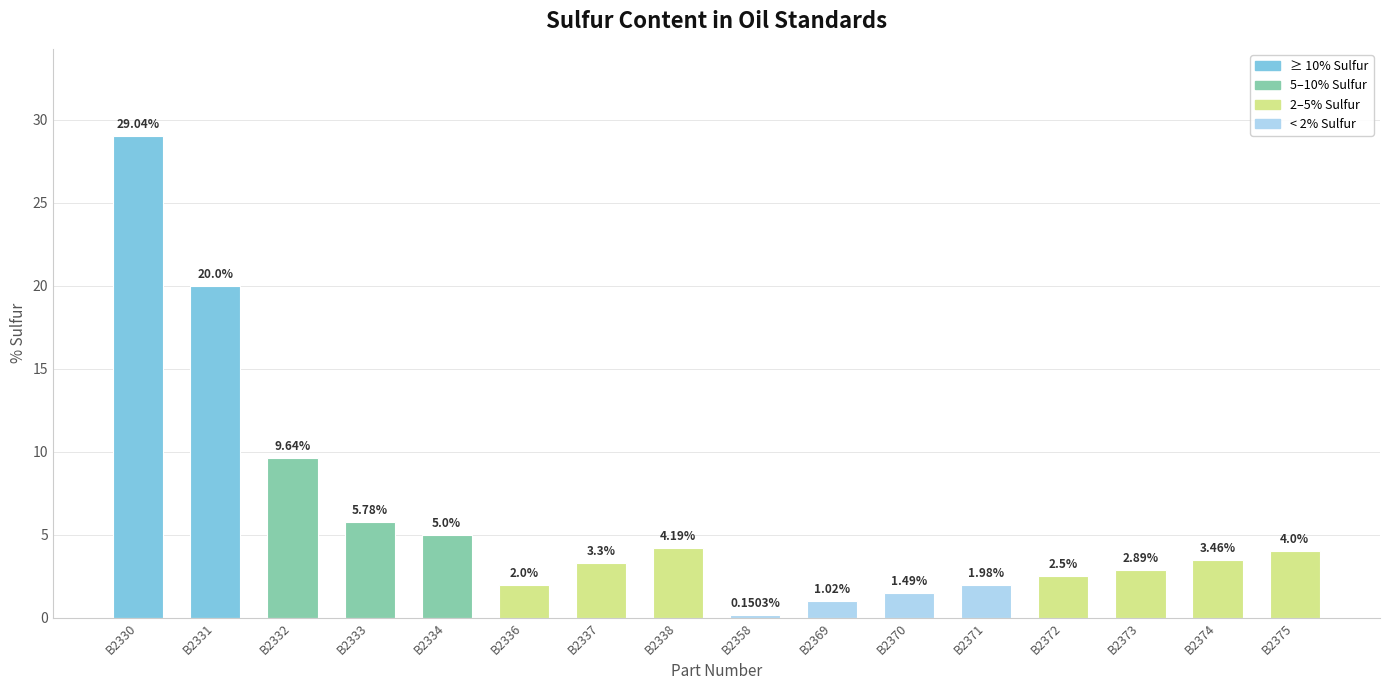

True or false: the data shows 5.6 at B2374.

False